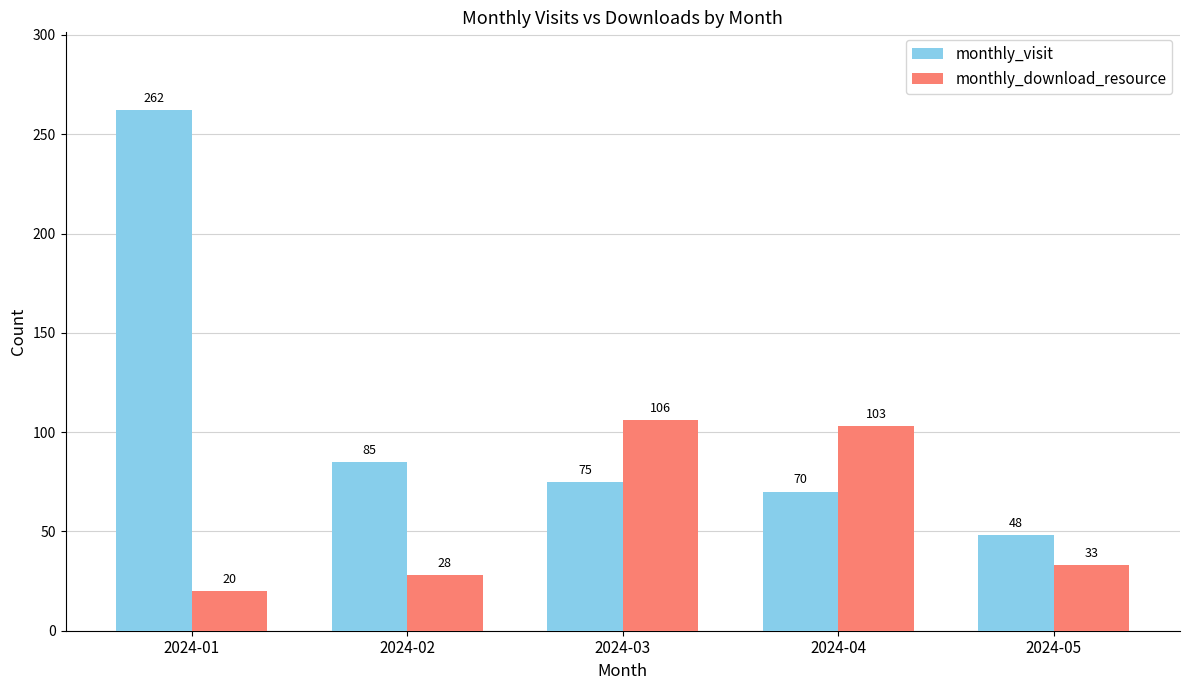

Which series has the largest total across all categories?

monthly_visit